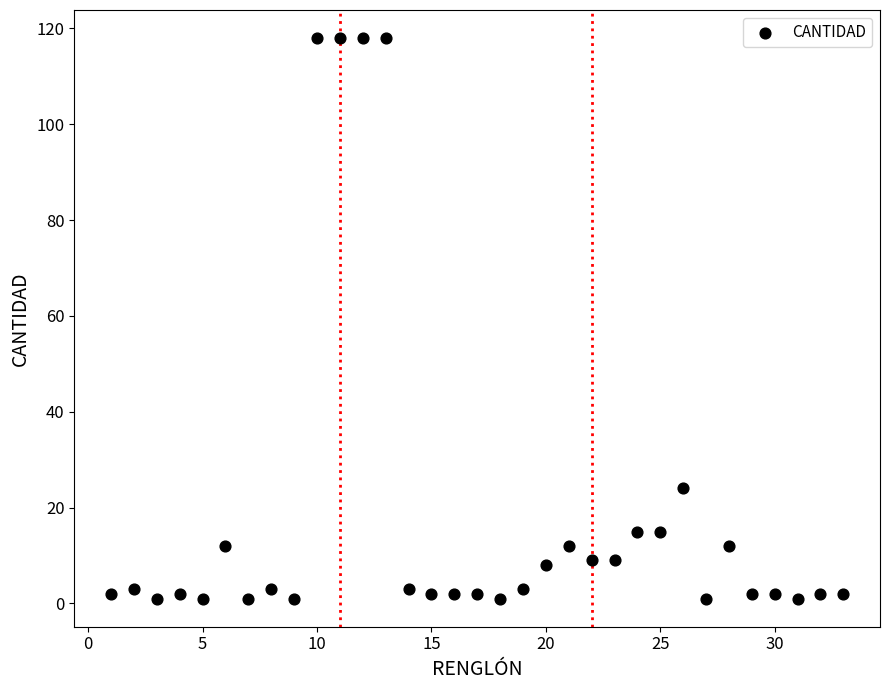

What is the range of X values (max minus min)?

32